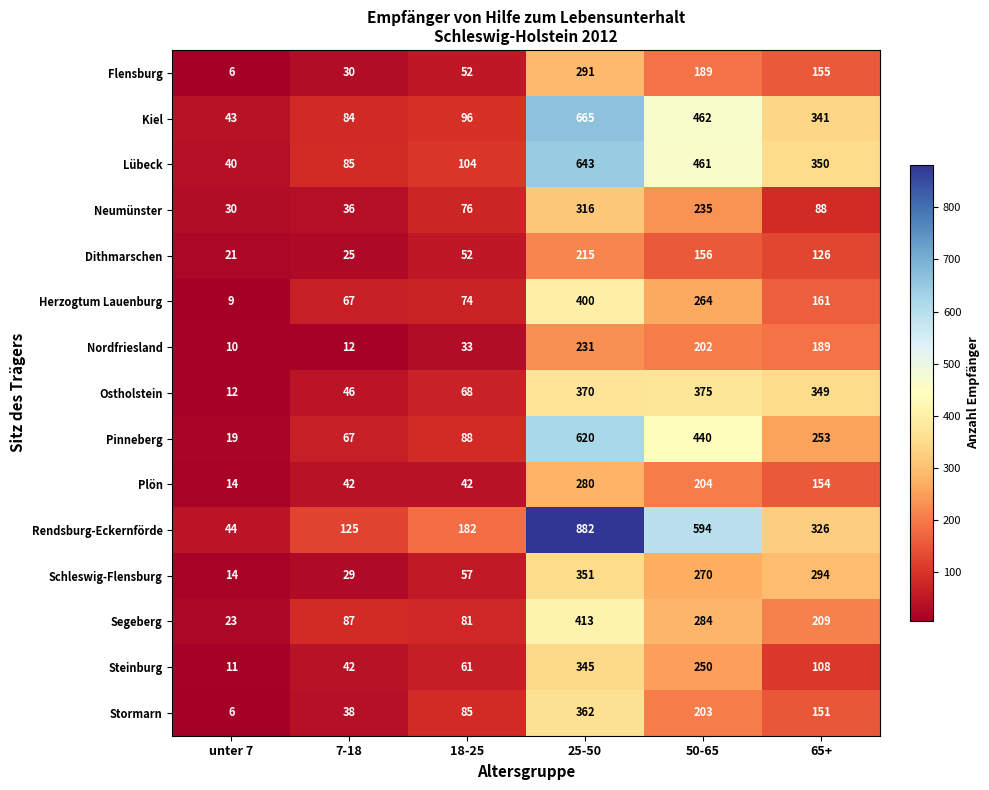

The Ostholstein series shows 167 at 25-50. True or false?

False